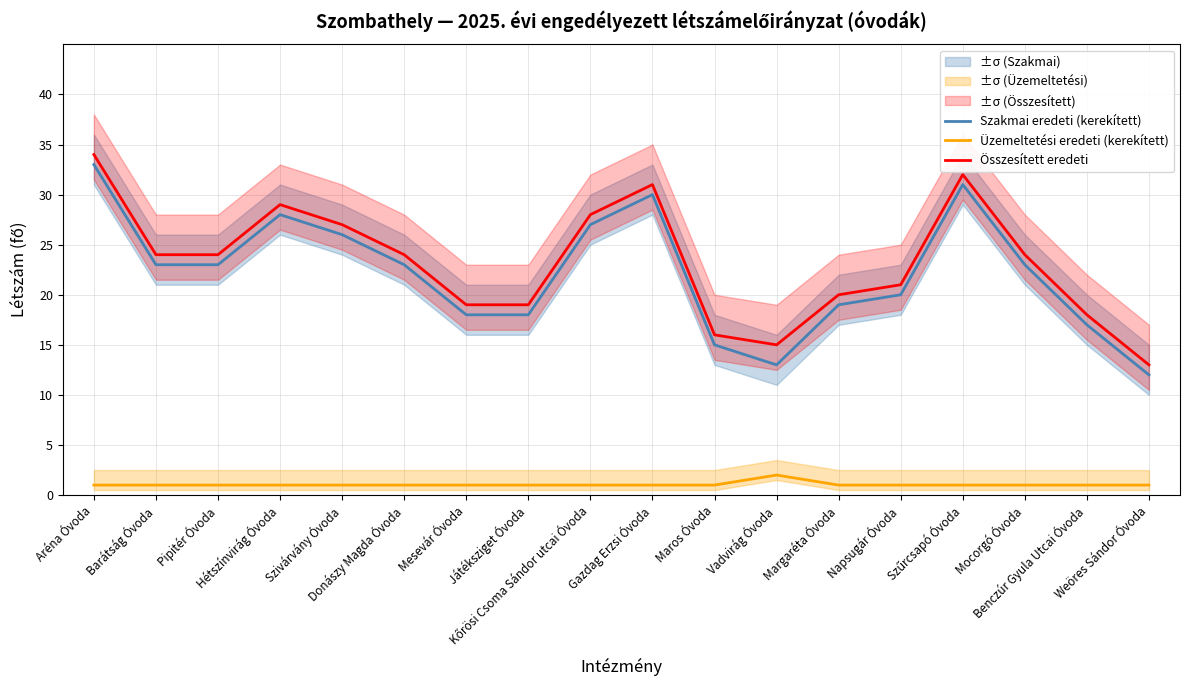

Reading right to left, transcribe all the data shown in this chart.

Szakmai eredeti (kerekített): 12	17	23	31	20	19	13	15	30	27	18	18	23	26	28	23	23	33
Üzemeltetési eredeti (kerekített): 1	1	1	1	1	1	2	1	1	1	1	1	1	1	1	1	1	1
Összesített eredeti: 13	18	24	32	21	20	15	16	31	28	19	19	24	27	29	24	24	34